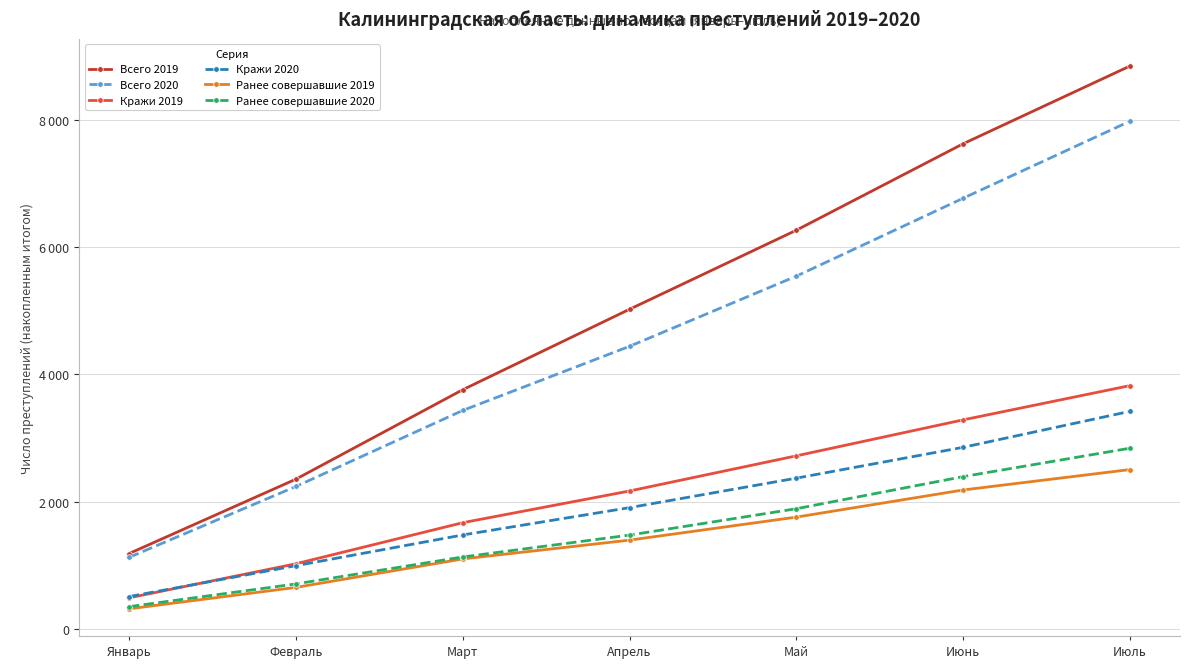

What are all the series names shown in the legend?

Всего 2019, Всего 2020, Кражи 2019, Кражи 2020, Ранее совершавшие 2019, Ранее совершавшие 2020